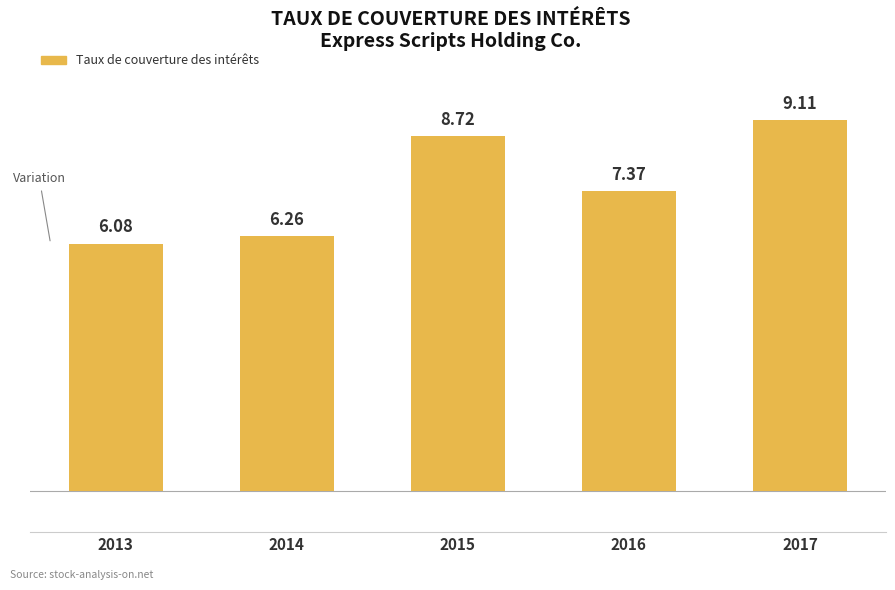

What is the sum of the values at 2017 and 2015?

17.8